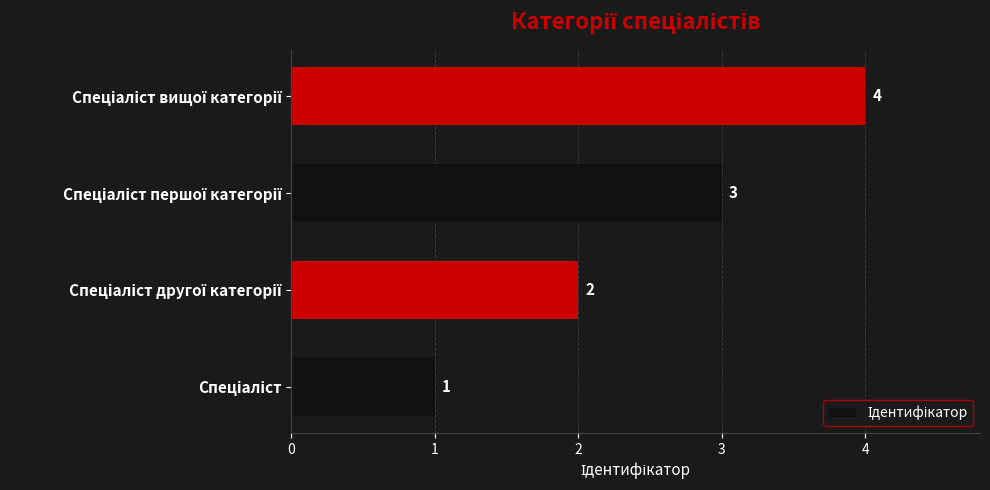

What is the smallest value displayed?

1